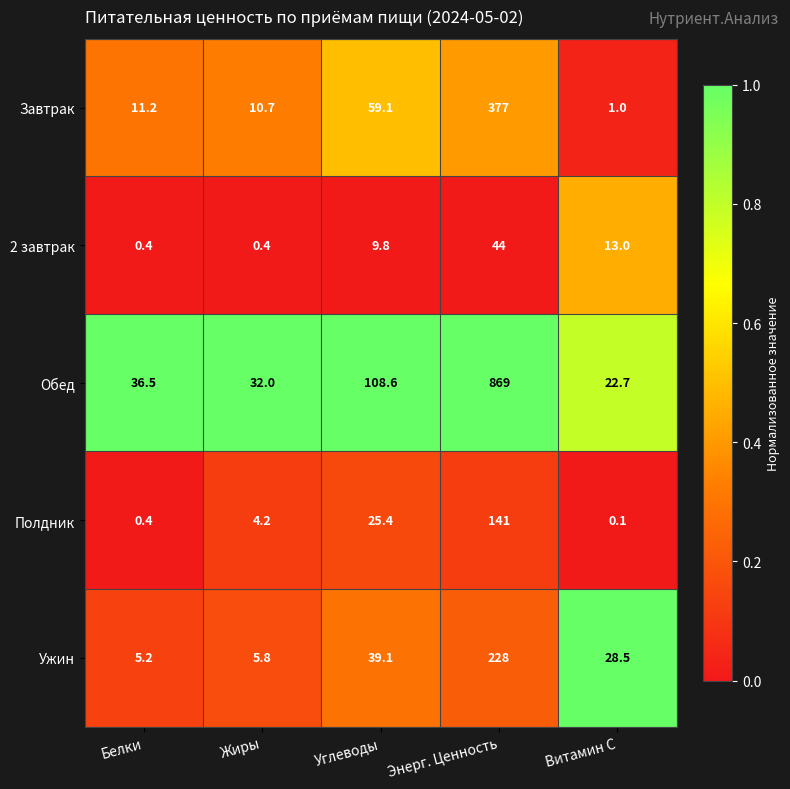

What is the difference between the maximum and minimum values in the Завтрак series?

376.0